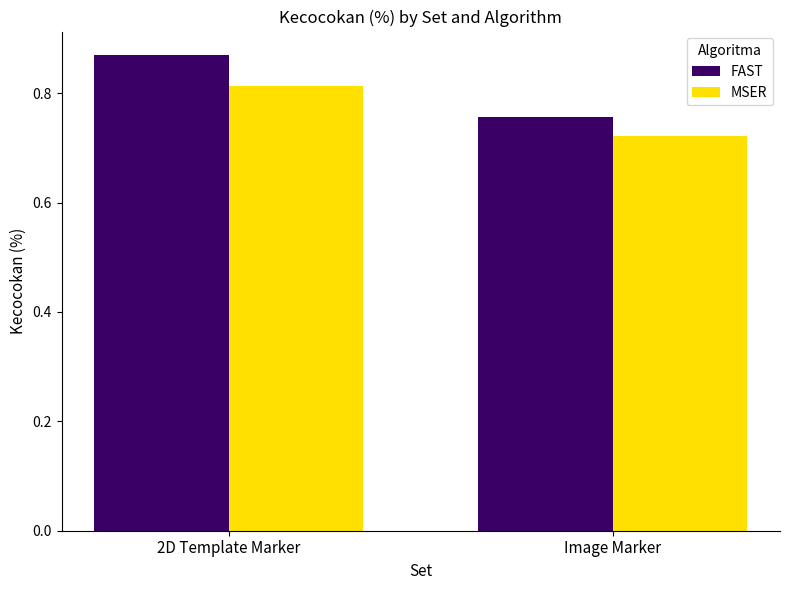

Which series has the largest range (max minus min)?

FAST